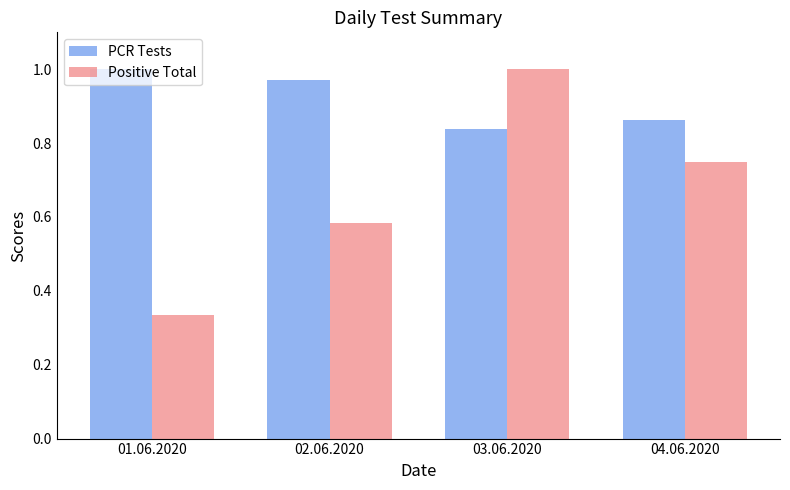

Which series has the largest range (max minus min)?

Positive Total